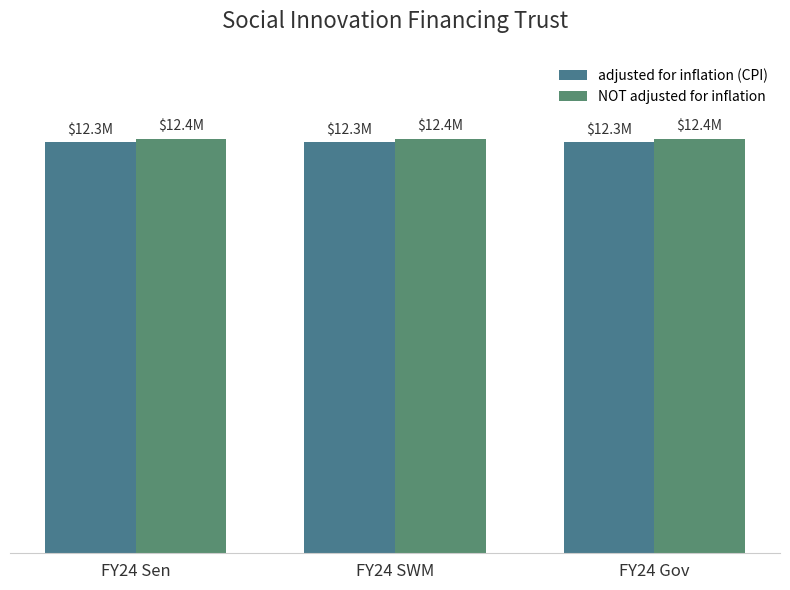

Are the bars grouped side by side (vs. stacked)?

Yes